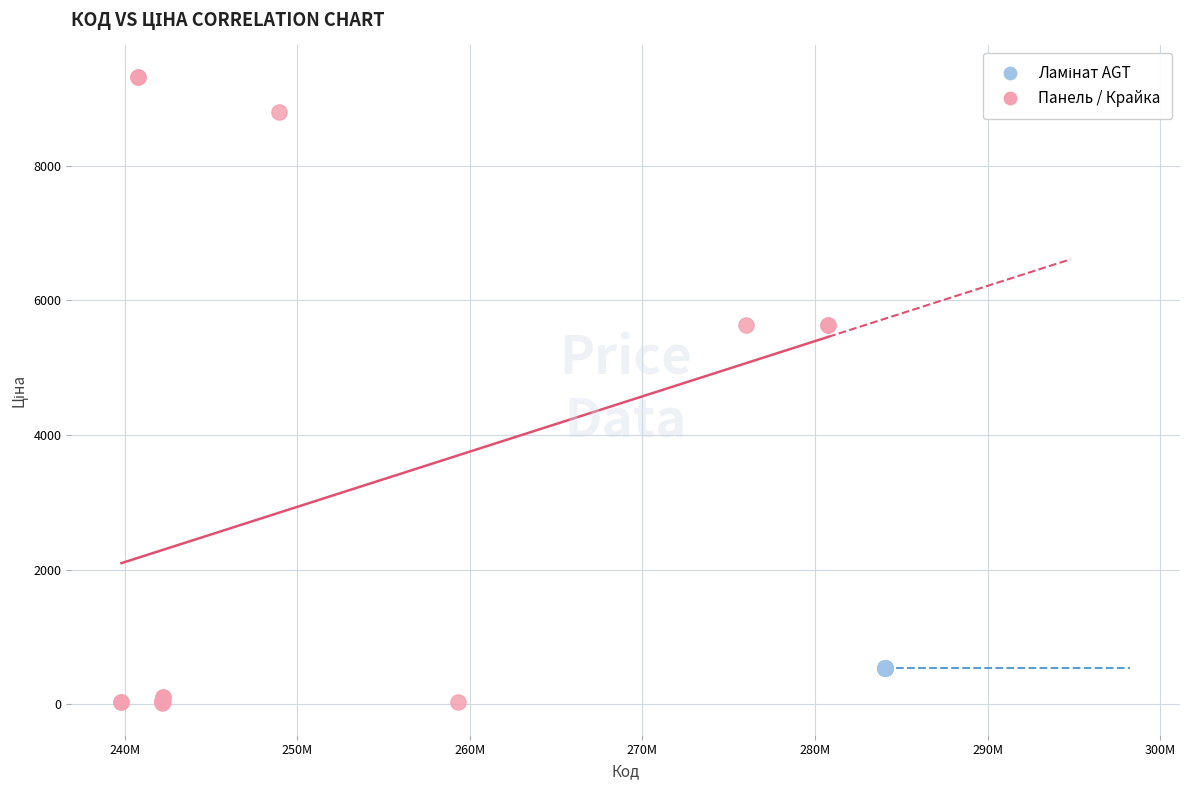

Which series reaches the maximum Y coordinate?

Панель / Крайка